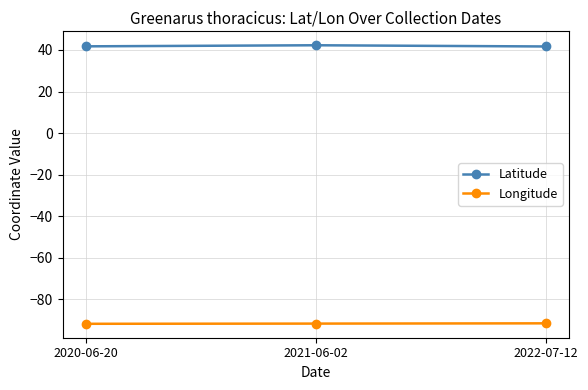

What is the total value across all series at 2022-07-12?

-49.8